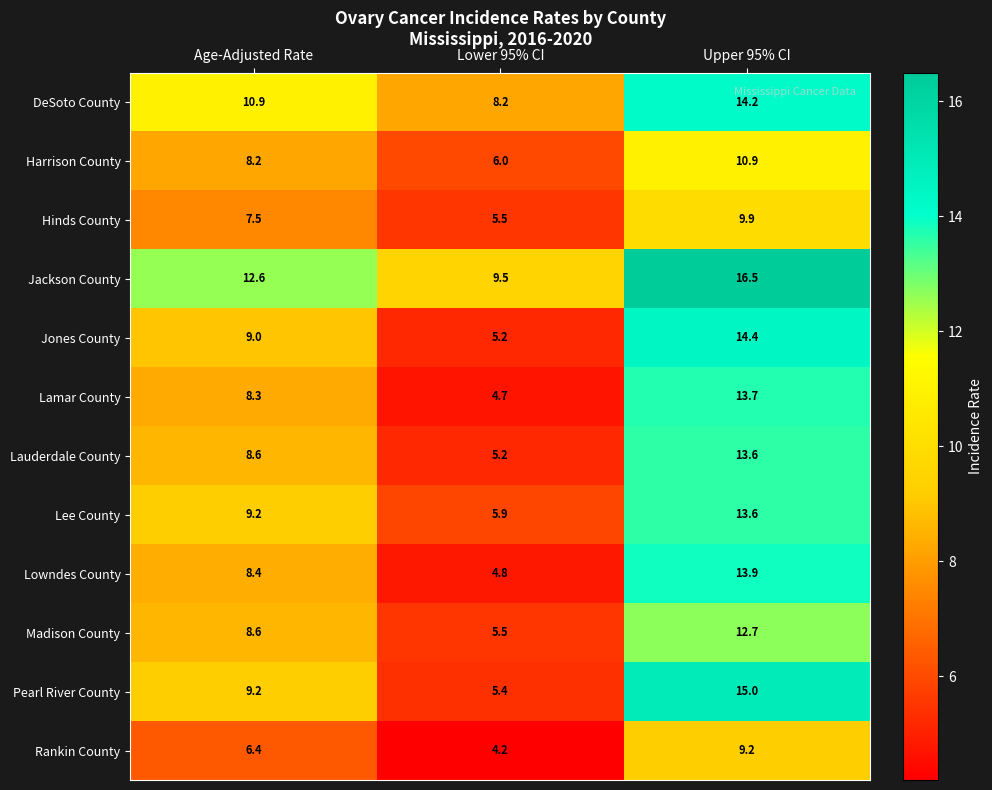

What value does the Lee County series have at Upper 95% CI?

13.6